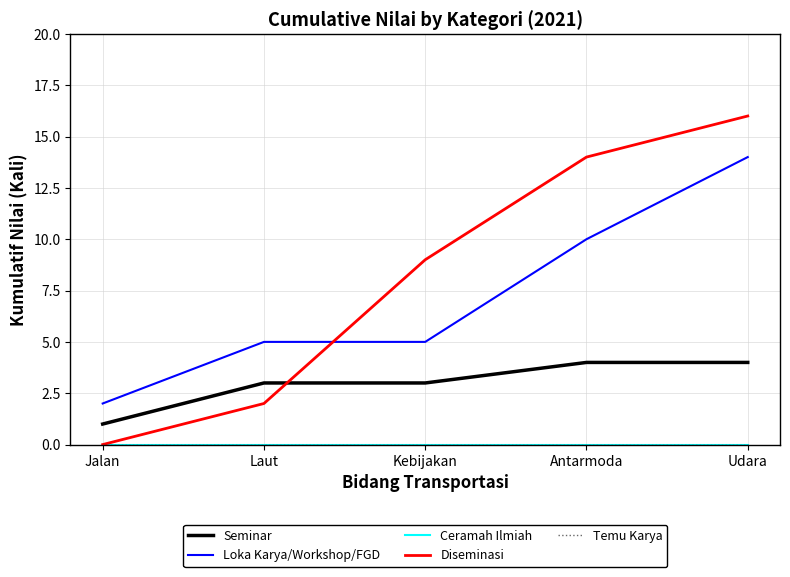

What value does the Diseminasi series have at Laut?

2